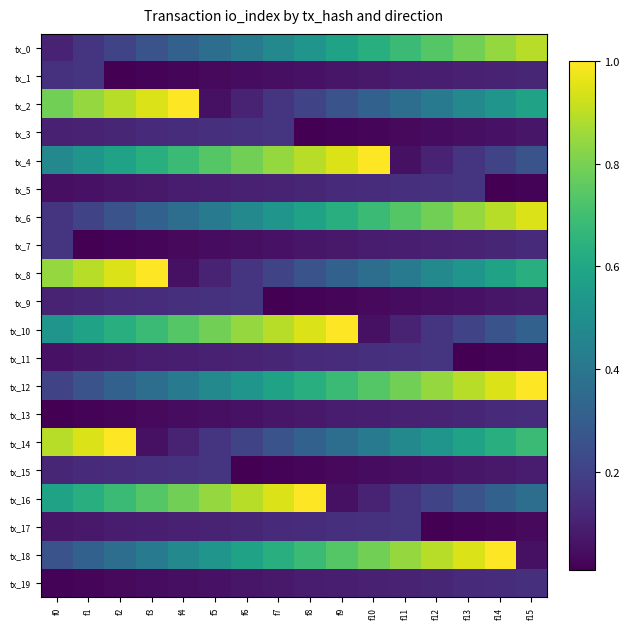

Reading left to right, list all the values displayed in this chart.

tx_0: f0=0.1	f1=0.2	f2=0.2	f3=0.3	f4=0.3	f5=0.4	f6=0.4	f7=0.5	f8=0.5	f9=0.6	f10=0.6	f11=0.7	f12=0.7	f13=0.8	f14=0.8	f15=0.9
tx_1: f0=0.1	f1=0.2	f2=0.0	f3=0.0	f4=0.0	f5=0.0	f6=0.0	f7=0.0	f8=0.1	f9=0.1	f10=0.1	f11=0.1	f12=0.1	f13=0.1	f14=0.1	f15=0.1
tx_2: f0=0.8	f1=0.8	f2=0.9	f3=0.9	f4=1.0	f5=0.1	f6=0.1	f7=0.2	f8=0.2	f9=0.3	f10=0.3	f11=0.4	f12=0.4	f13=0.5	f14=0.5	f15=0.6
tx_3: f0=0.1	f1=0.1	f2=0.1	f3=0.1	f4=0.1	f5=0.1	f6=0.1	f7=0.2	f8=0.0	f9=0.0	f10=0.0	f11=0.0	f12=0.0	f13=0.0	f14=0.1	f15=0.1
tx_4: f0=0.5	f1=0.5	f2=0.6	f3=0.6	f4=0.7	f5=0.7	f6=0.8	f7=0.8	f8=0.9	f9=0.9	f10=1.0	f11=0.1	f12=0.1	f13=0.2	f14=0.2	f15=0.3
tx_5: f0=0.0	f1=0.1	f2=0.1	f3=0.1	f4=0.1	f5=0.1	f6=0.1	f7=0.1	f8=0.1	f9=0.1	f10=0.1	f11=0.1	f12=0.1	f13=0.2	f14=0.0	f15=0.0
tx_6: f0=0.2	f1=0.2	f2=0.3	f3=0.3	f4=0.4	f5=0.4	f6=0.5	f7=0.5	f8=0.6	f9=0.6	f10=0.7	f11=0.7	f12=0.8	f13=0.8	f14=0.9	f15=0.9
tx_7: f0=0.2	f1=0.0	f2=0.0	f3=0.0	f4=0.0	f5=0.0	f6=0.0	f7=0.1	f8=0.1	f9=0.1	f10=0.1	f11=0.1	f12=0.1	f13=0.1	f14=0.1	f15=0.1
tx_8: f0=0.8	f1=0.9	f2=0.9	f3=1.0	f4=0.1	f5=0.1	f6=0.2	f7=0.2	f8=0.3	f9=0.3	f10=0.4	f11=0.4	f12=0.5	f13=0.5	f14=0.6	f15=0.6
tx_9: f0=0.1	f1=0.1	f2=0.1	f3=0.1	f4=0.1	f5=0.1	f6=0.2	f7=0.0	f8=0.0	f9=0.0	f10=0.0	f11=0.0	f12=0.0	f13=0.1	f14=0.1	f15=0.1
tx_10: f0=0.5	f1=0.6	f2=0.6	f3=0.7	f4=0.7	f5=0.8	f6=0.8	f7=0.9	f8=0.9	f9=1.0	f10=0.1	f11=0.1	f12=0.2	f13=0.2	f14=0.3	f15=0.3
tx_11: f0=0.1	f1=0.1	f2=0.1	f3=0.1	f4=0.1	f5=0.1	f6=0.1	f7=0.1	f8=0.1	f9=0.1	f10=0.1	f11=0.1	f12=0.2	f13=0.0	f14=0.0	f15=0.0
tx_12: f0=0.2	f1=0.3	f2=0.3	f3=0.4	f4=0.4	f5=0.5	f6=0.5	f7=0.6	f8=0.6	f9=0.7	f10=0.7	f11=0.8	f12=0.8	f13=0.9	f14=0.9	f15=1.0
tx_13: f0=0.0	f1=0.0	f2=0.0	f3=0.0	f4=0.0	f5=0.0	f6=0.1	f7=0.1	f8=0.1	f9=0.1	f10=0.1	f11=0.1	f12=0.1	f13=0.1	f14=0.1	f15=0.1
tx_14: f0=0.9	f1=0.9	f2=1.0	f3=0.1	f4=0.1	f5=0.2	f6=0.2	f7=0.3	f8=0.3	f9=0.4	f10=0.4	f11=0.5	f12=0.5	f13=0.6	f14=0.6	f15=0.7
tx_15: f0=0.1	f1=0.1	f2=0.1	f3=0.1	f4=0.1	f5=0.2	f6=0.0	f7=0.0	f8=0.0	f9=0.0	f10=0.0	f11=0.0	f12=0.1	f13=0.1	f14=0.1	f15=0.1
tx_16: f0=0.6	f1=0.6	f2=0.7	f3=0.7	f4=0.8	f5=0.8	f6=0.9	f7=0.9	f8=1.0	f9=0.1	f10=0.1	f11=0.2	f12=0.2	f13=0.3	f14=0.3	f15=0.4
tx_17: f0=0.1	f1=0.1	f2=0.1	f3=0.1	f4=0.1	f5=0.1	f6=0.1	f7=0.1	f8=0.1	f9=0.1	f10=0.1	f11=0.2	f12=0.0	f13=0.0	f14=0.0	f15=0.0
tx_18: f0=0.3	f1=0.3	f2=0.4	f3=0.4	f4=0.5	f5=0.5	f6=0.6	f7=0.6	f8=0.7	f9=0.7	f10=0.8	f11=0.8	f12=0.9	f13=0.9	f14=1.0	f15=0.1
tx_19: f0=0.0	f1=0.0	f2=0.0	f3=0.0	f4=0.0	f5=0.1	f6=0.1	f7=0.1	f8=0.1	f9=0.1	f10=0.1	f11=0.1	f12=0.1	f13=0.1	f14=0.1	f15=0.1